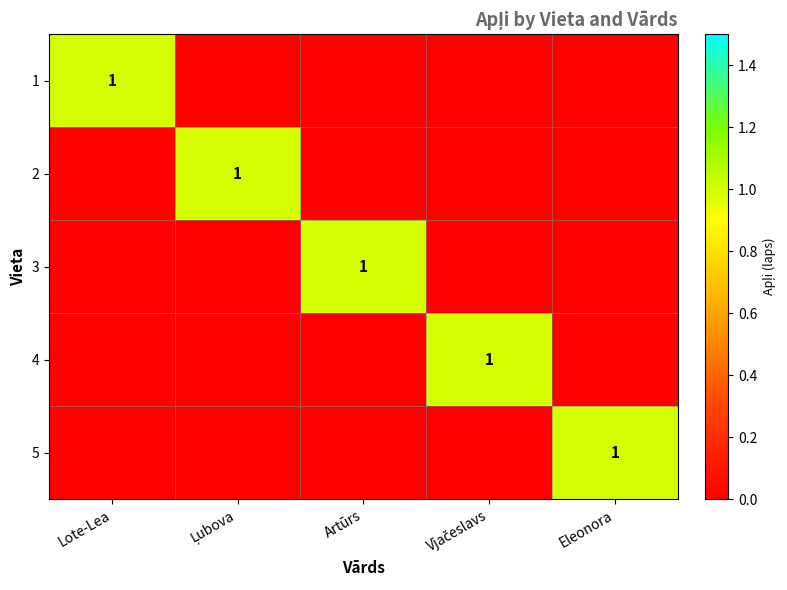

Is it true that 3 equals 2 at Artūrs?

False